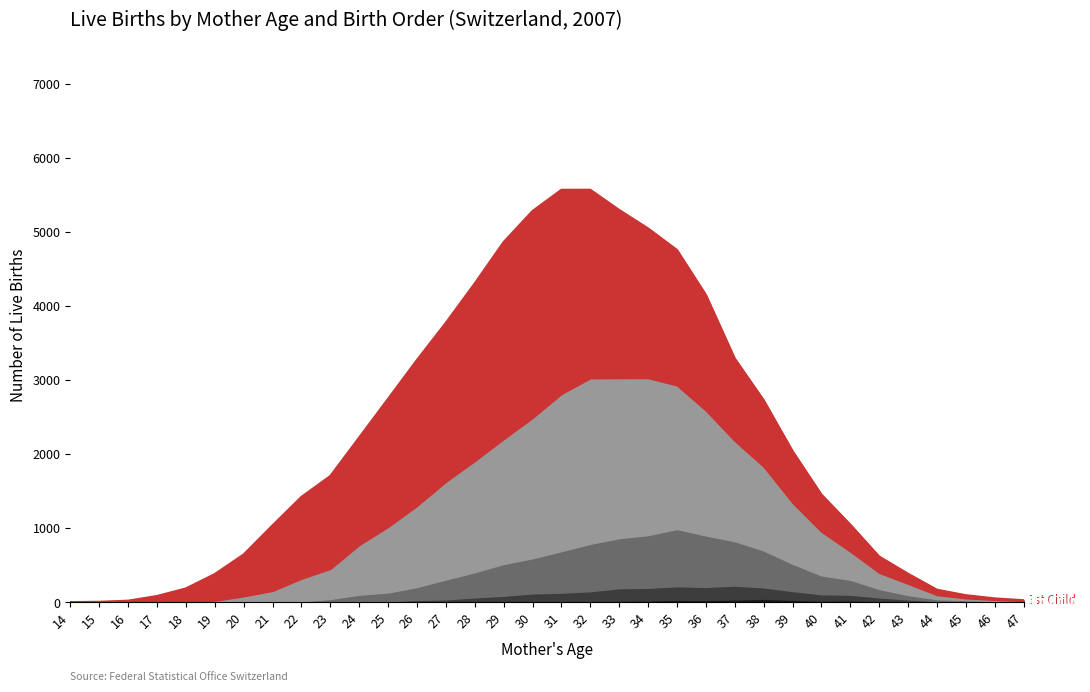

How many interior local peaks does the 1st Child series have?

1